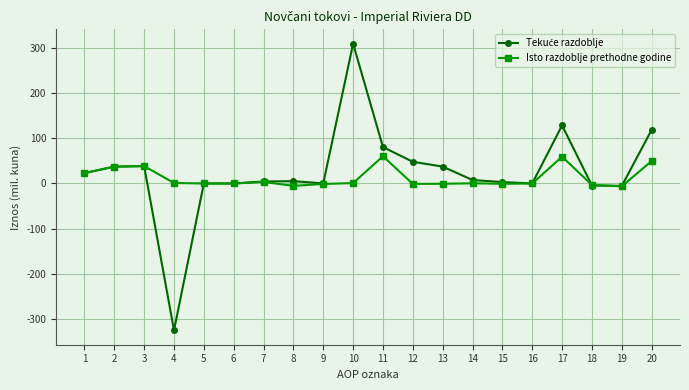

The Isto razdoblje prethodne godine series shows -0.7 at 13. True or false?

True